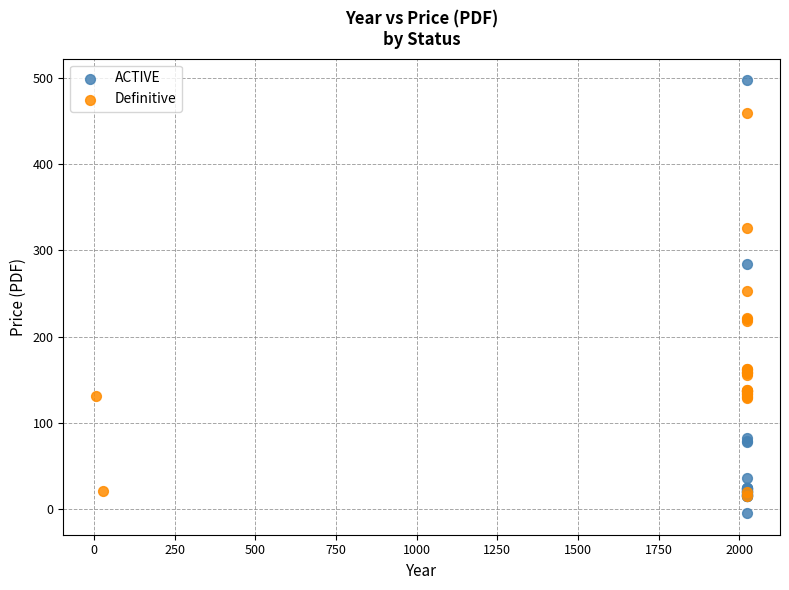

Which series reaches the maximum Y coordinate?

ACTIVE